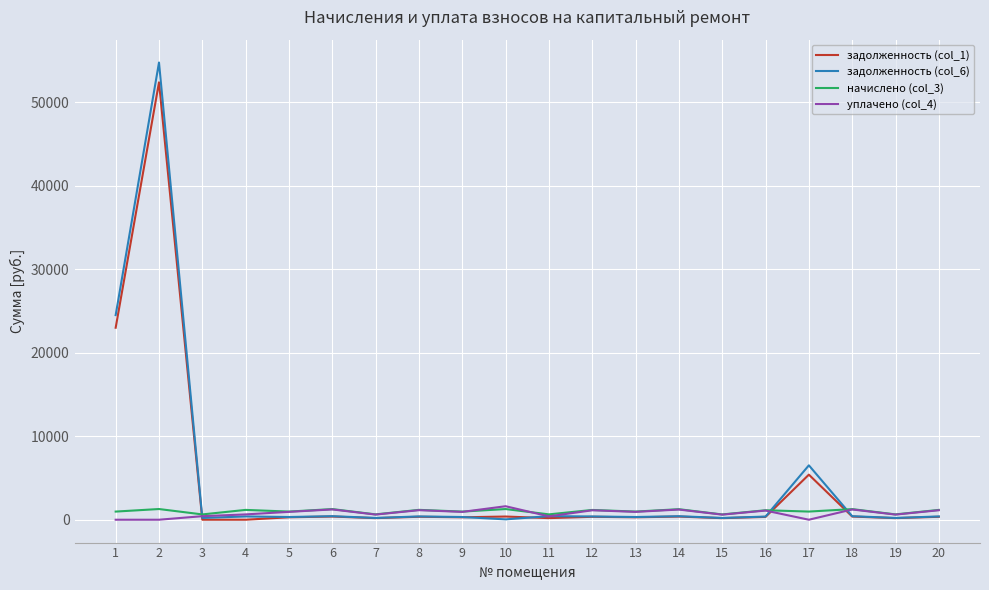

What value does the задолженность (col_1) series have at 11?

192.0